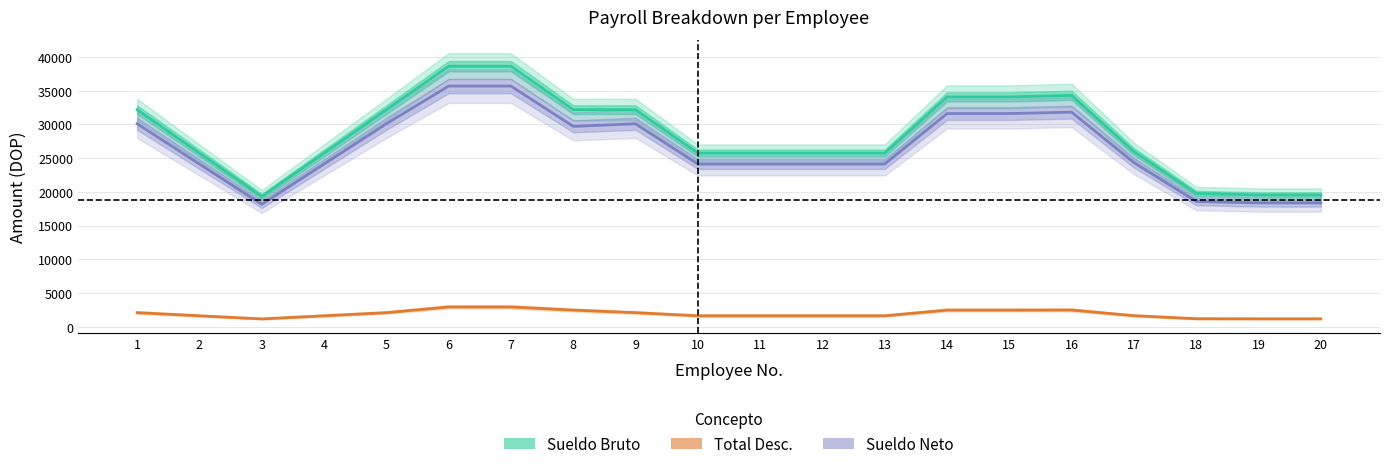

True or false: Sueldo Bruto and Sueldo Neto intersect in this chart.

False